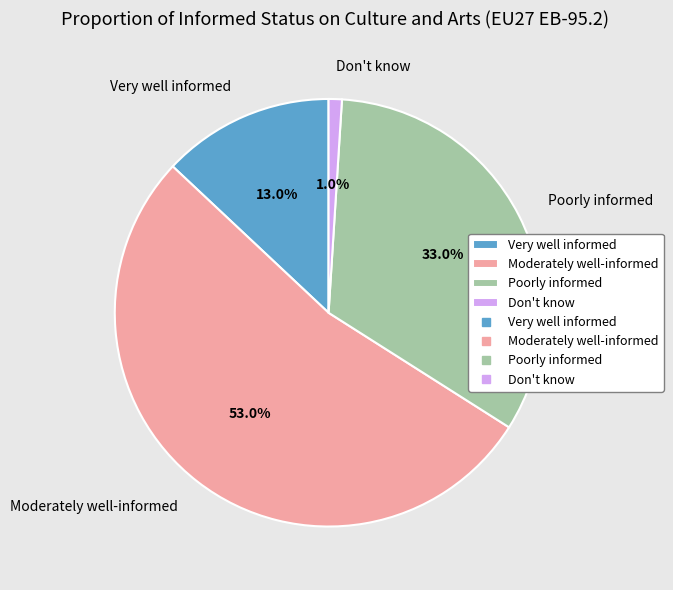

Which slice is the largest?

Moderately well-informed